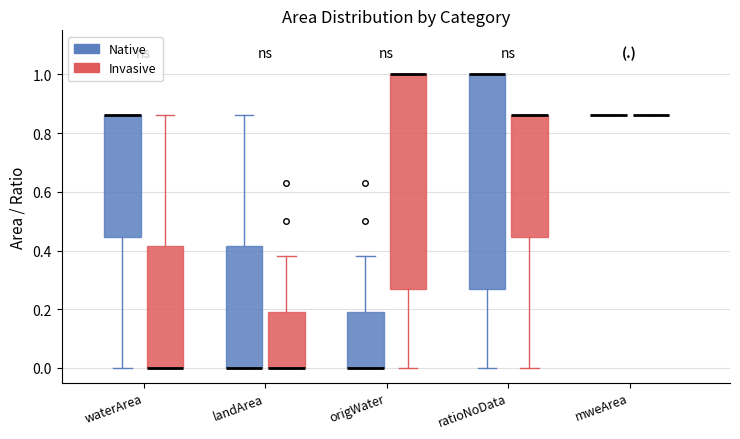

Where does the upper whisker of the box for origWater (Native) end on the y-axis? The values are not printed on the chart, so give them approximately, as read against the axis.

0.38